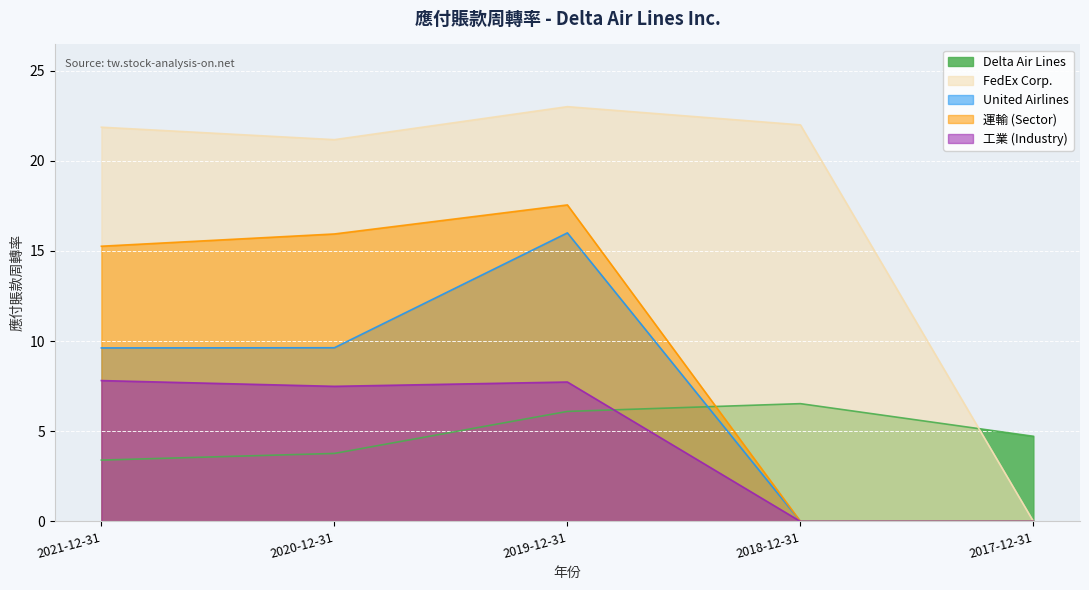

Between 2019-12-31 and 2017-12-31, which is larger?

2019-12-31